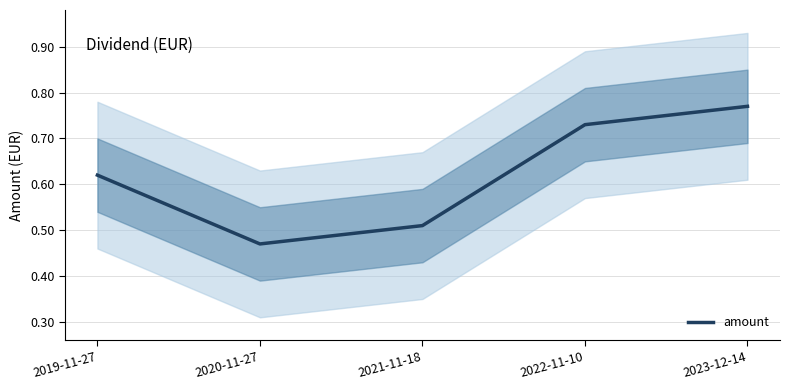

Reading left to right, transcribe all the data shown in this chart.

0.6	0.5	0.5	0.7	0.8